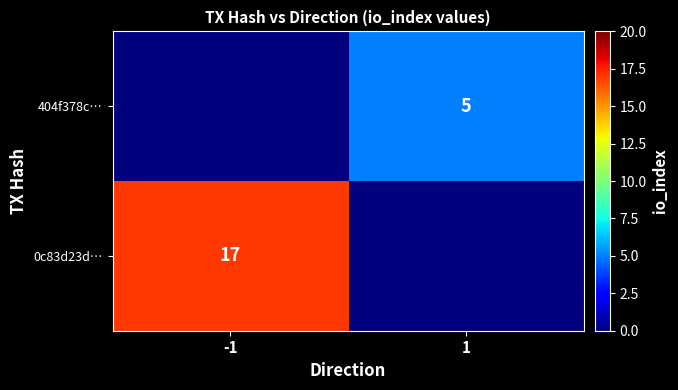

Which label corresponds to the largest value in the chart?

-1